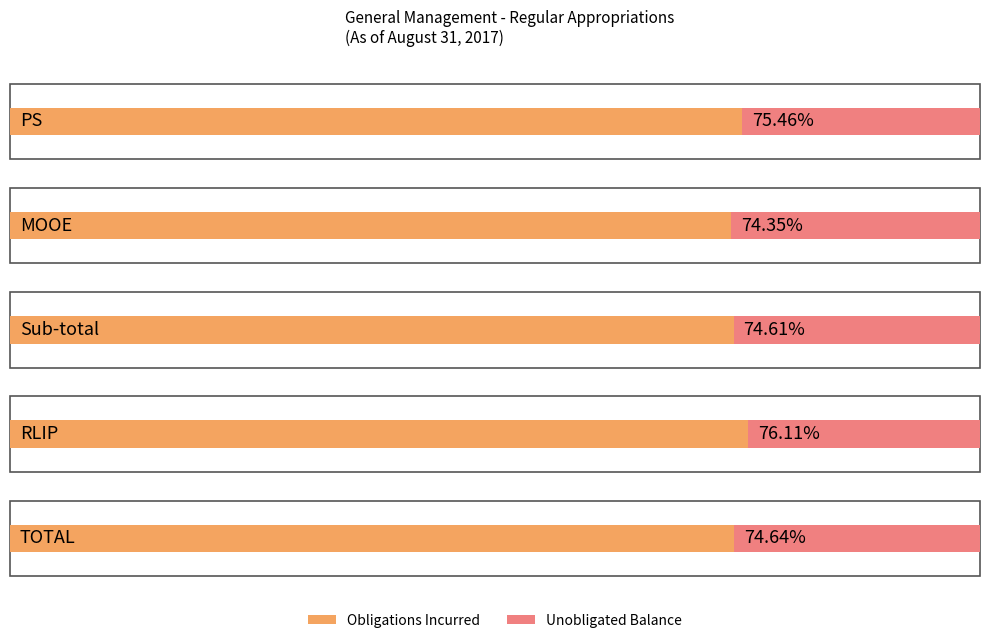

Reading right to left, extract all data points from this chart.

PS: Unobligated Balance=32132286.2	OBLIGATIONS INCURRED=98823713.8
MOOE: Unobligated Balance=109640749.2	OBLIGATIONS INCURRED=317784250.8
Sub-total: Unobligated Balance=141773035.4	OBLIGATIONS INCURRED=416607964.6
RLIP: Unobligated Balance=2522122.2	OBLIGATIONS INCURRED=8036877.8
TOTAL: Unobligated Balance=144295157.5	OBLIGATIONS INCURRED=424644842.5